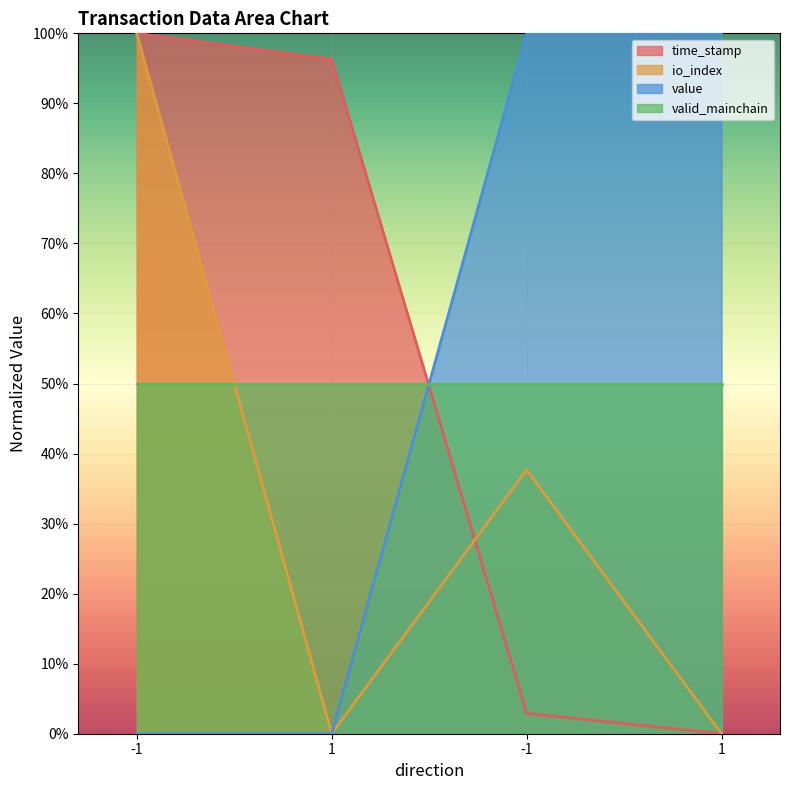

Is the value of value at -1 greater than the value of io_index at -1?

No